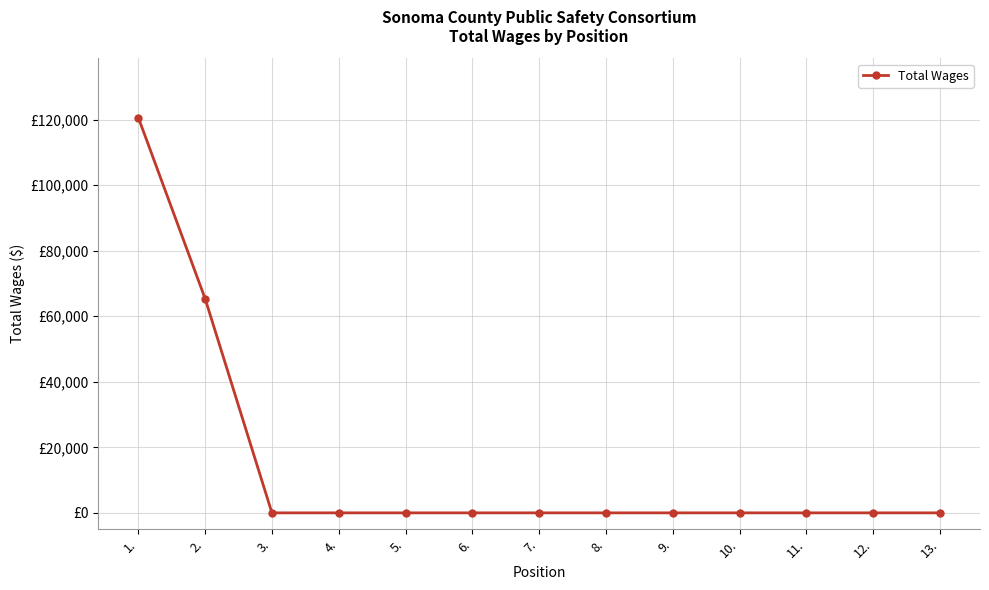

Reading left to right, list all the values displayed in this chart.

120650	65378	0	0	0	0	0	0	0	0	0	0	0